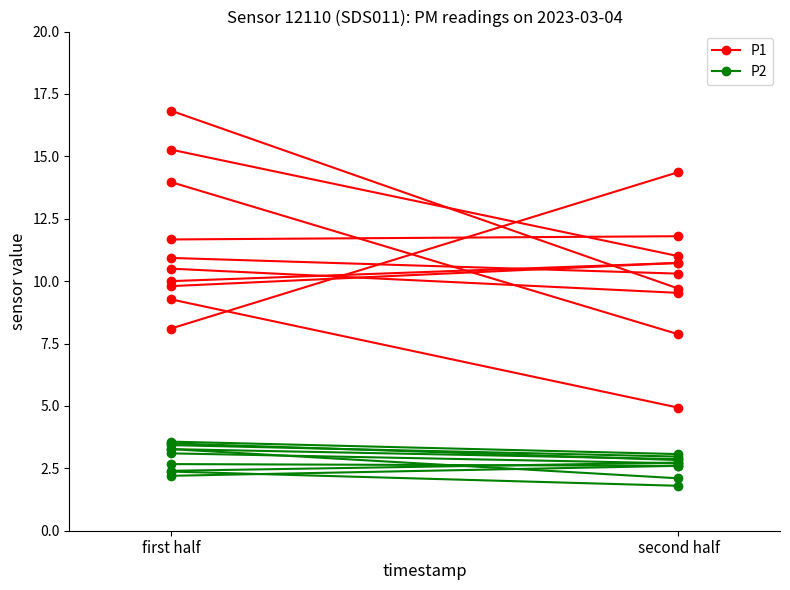

Between first half and second half, which series saw the biggest shift?

P1